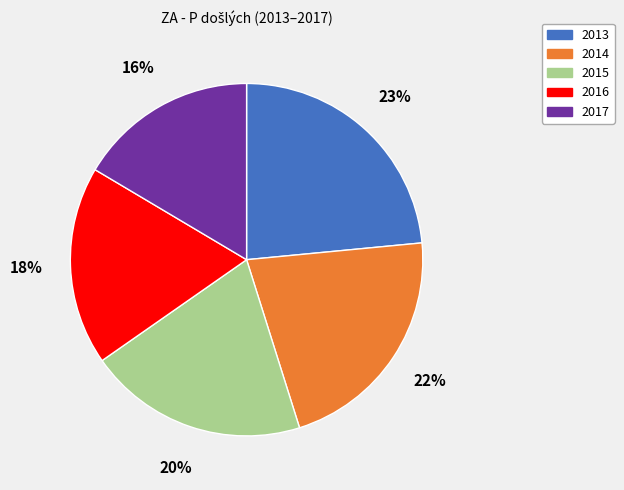

To the nearest percent, what portion does 2014 represent?

22%